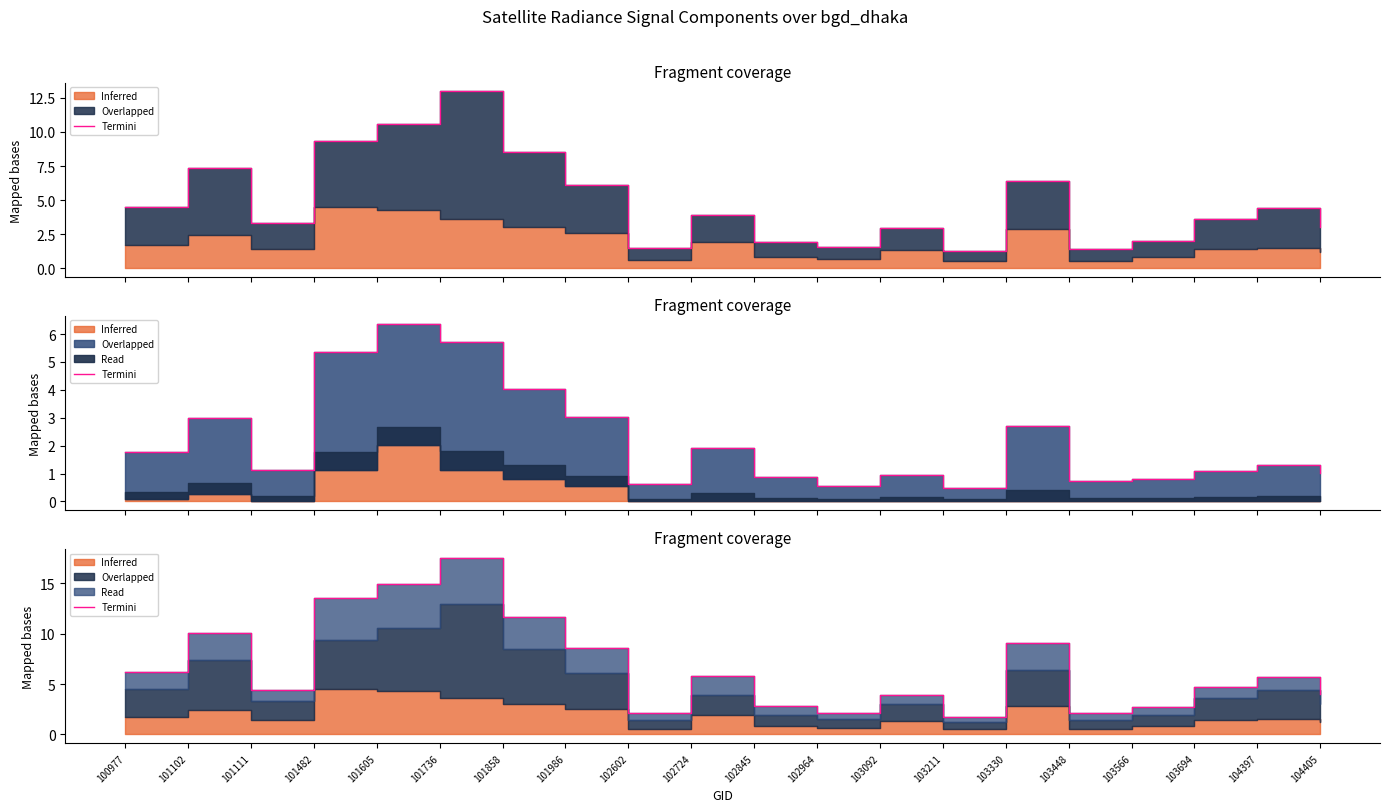

What is the maximum value shown in the chart?

17.6